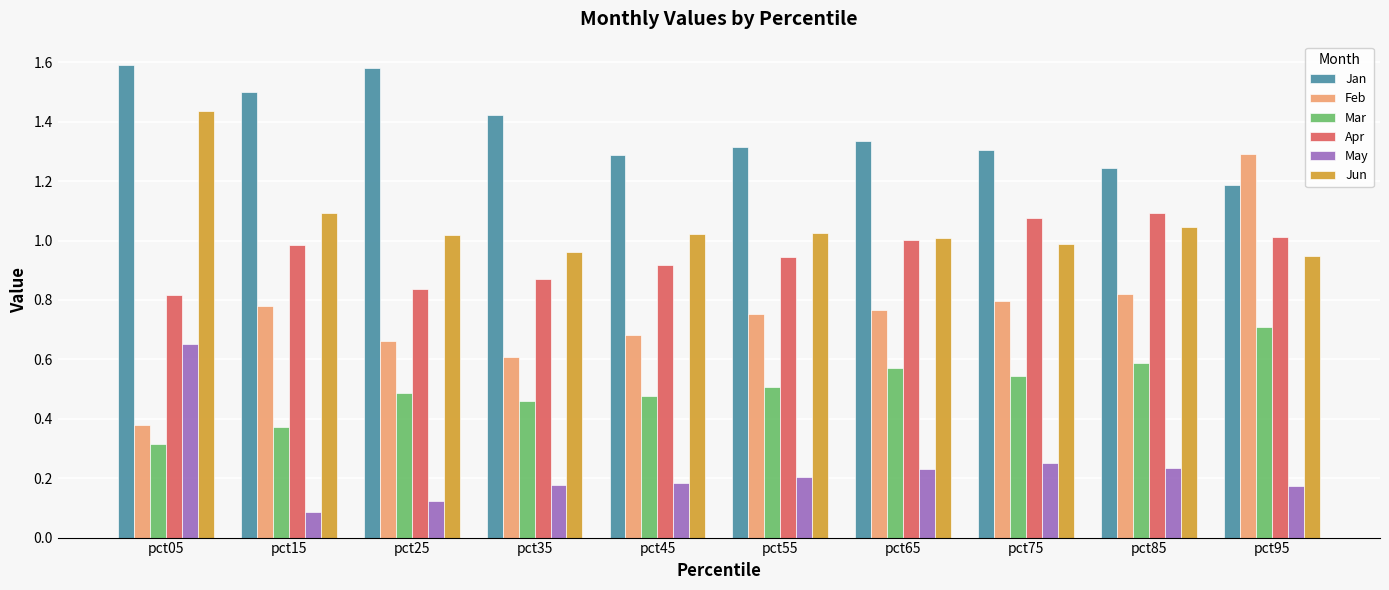

Rank the series by their maximum value, from highest to lowest.

Jan, Jun, Feb, Apr, Mar, May